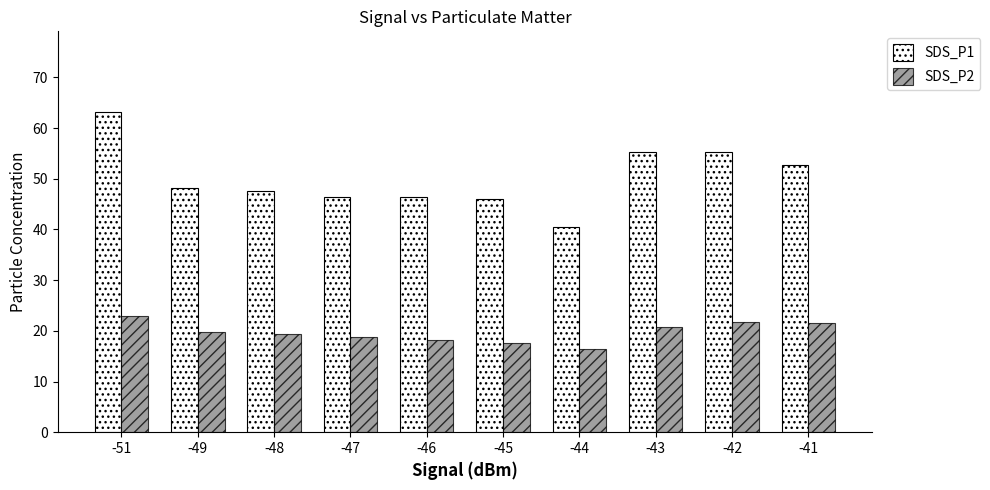

What is the sum of all SDS_P2 values?

197.0